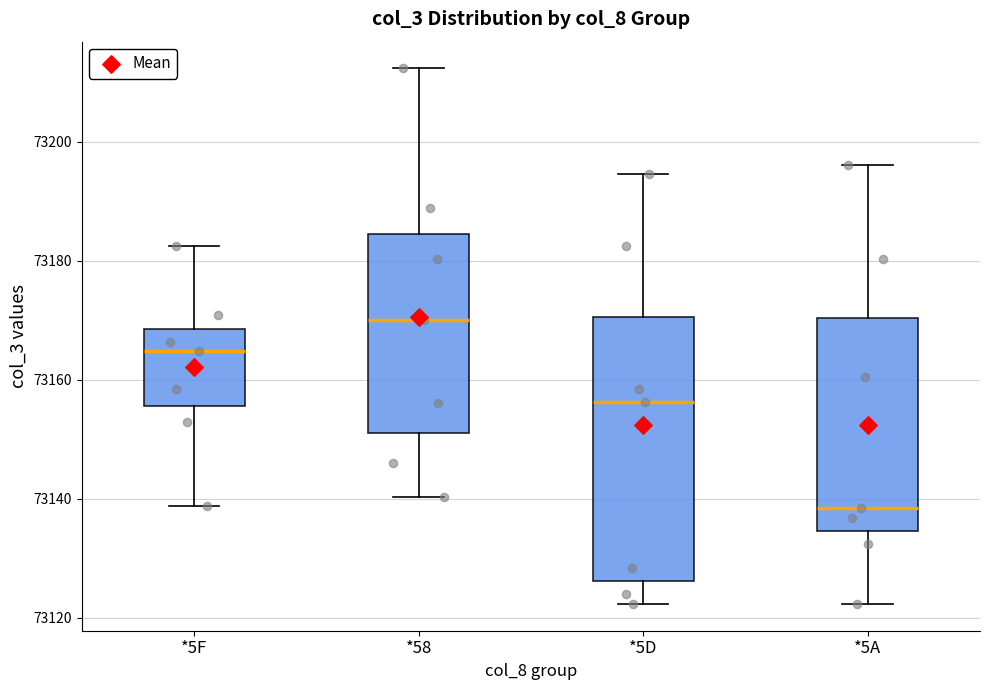

Reading left to right, transcribe this box plot: for each box, give where its median line is, the range the box spans, and where its two whiskers end, as read against the y-axis. The values are not printed on the chart, so give them approximately, as read against the axis.

*5F: median 73164, box 73156 to 73168, whiskers 73138 to 73182
*58: median 73170, box 73152 to 73184, whiskers 73140 to 73212
*5D: median 73156, box 73126 to 73170, whiskers 73122 to 73194
*5A: median 73138, box 73134 to 73170, whiskers 73122 to 73196